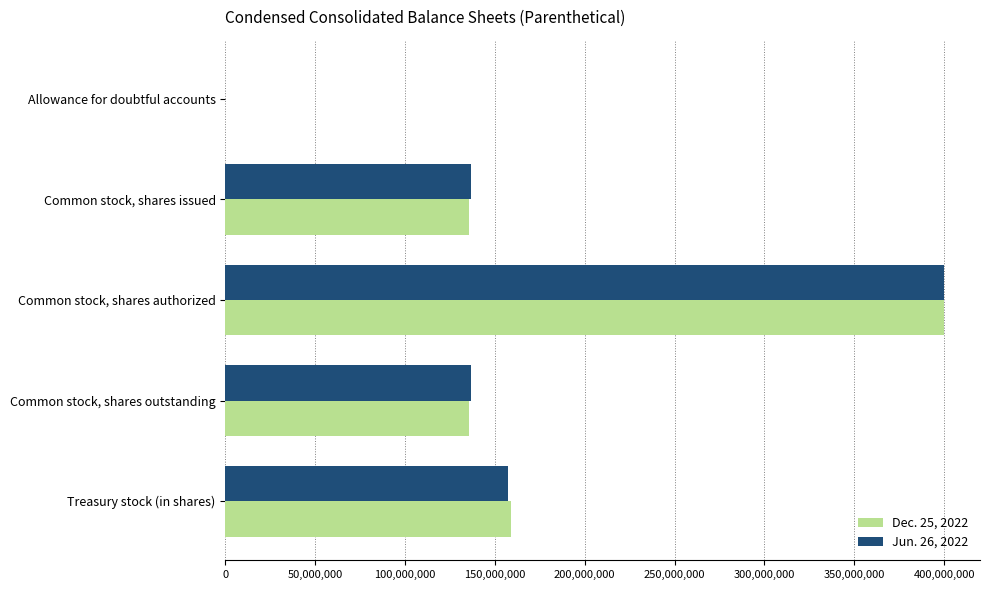

Count the number of data series in this chart.

2